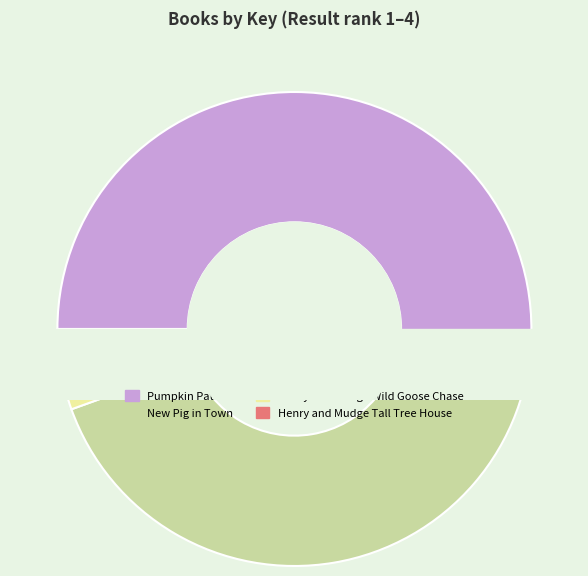

What is the smallest slice in the pie chart?

Henry and Mudge Wild Goose Chase